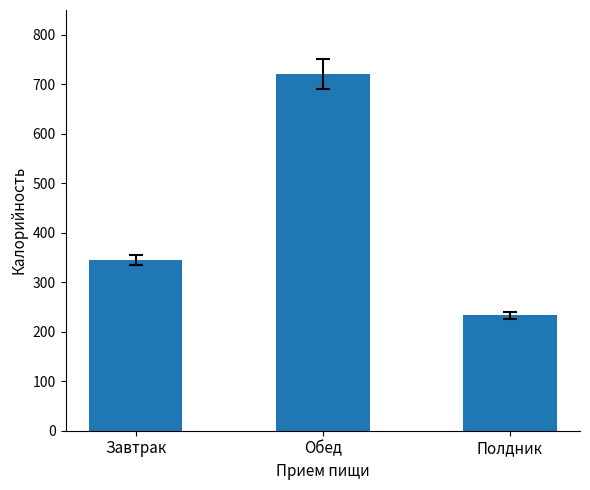

True or false: the data shows 517.6 at Завтрак.

False